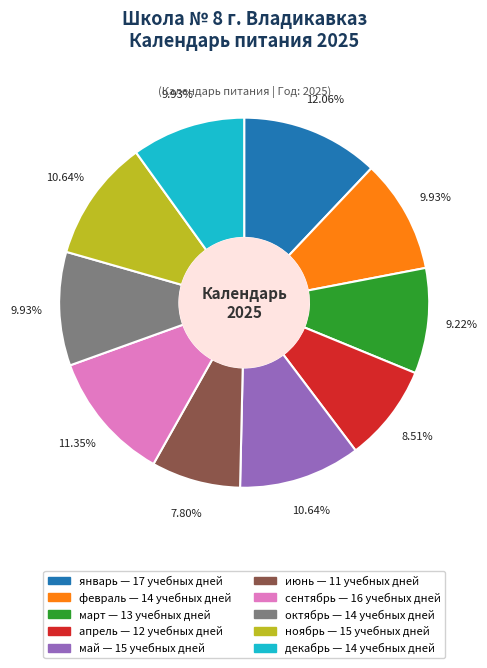

Count the number of slices in the pie.

10